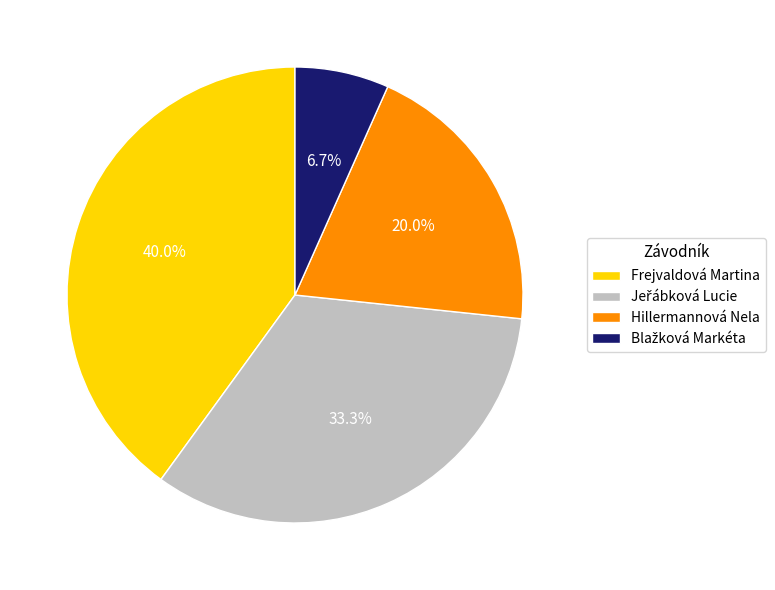

Do Frejvaldová Martina and Hillermannová Nela together represent more than half of the pie?

Yes